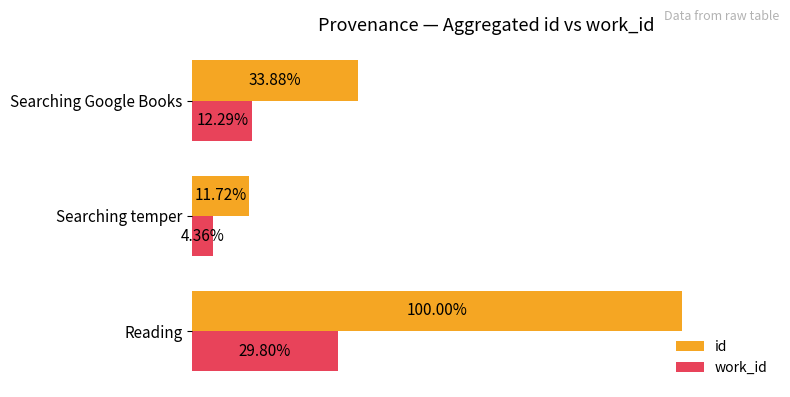

List the labels in order of work_id value, smallest first.

Searching temper, Searching Google Books, Reading